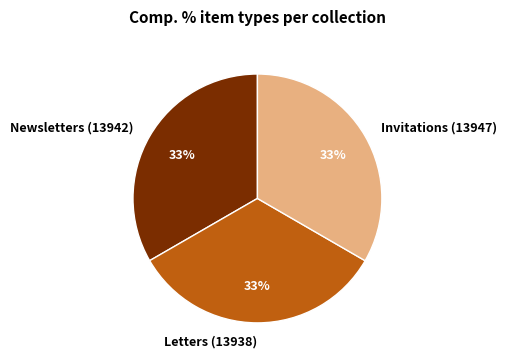

To the nearest percent, what percentage of the pie is Newsletters (13942)?

33%